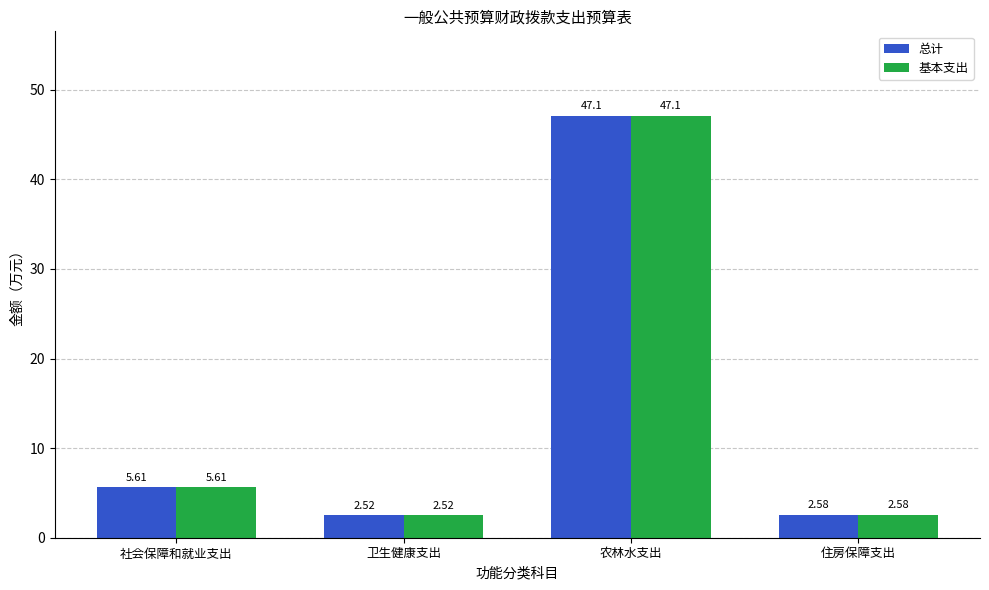

What is the total value across all series at 社会保障和就业支出?

11.2